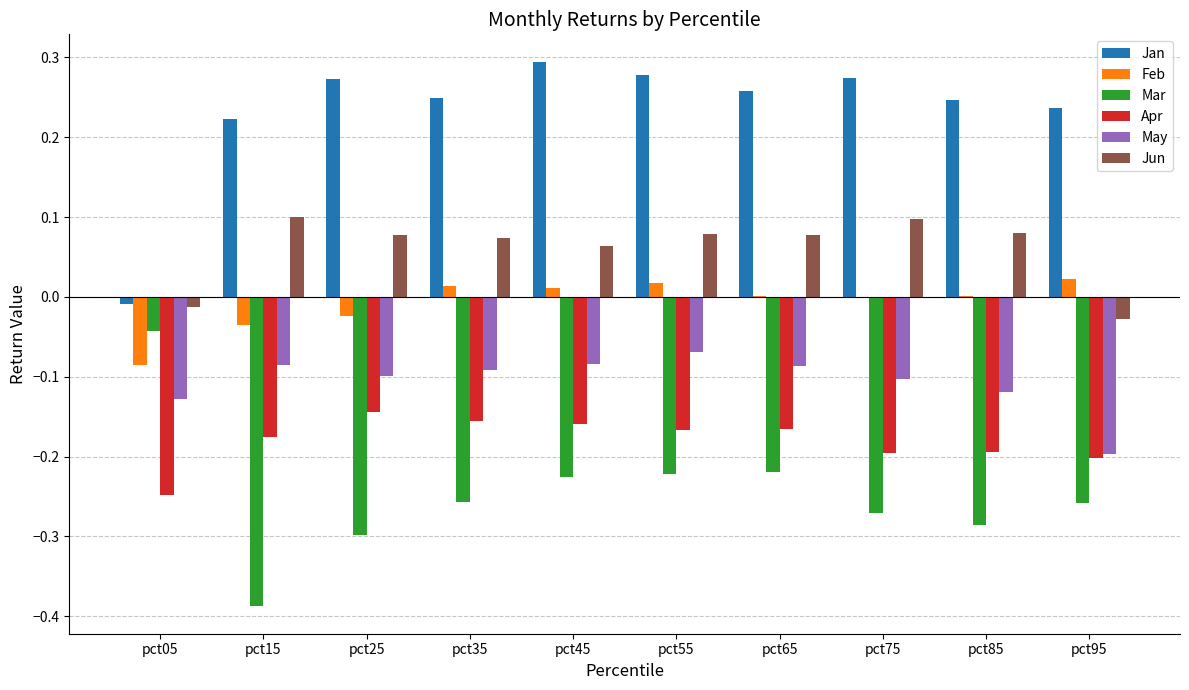

The value of Jan at pct65 is 0.1. True or false?

False